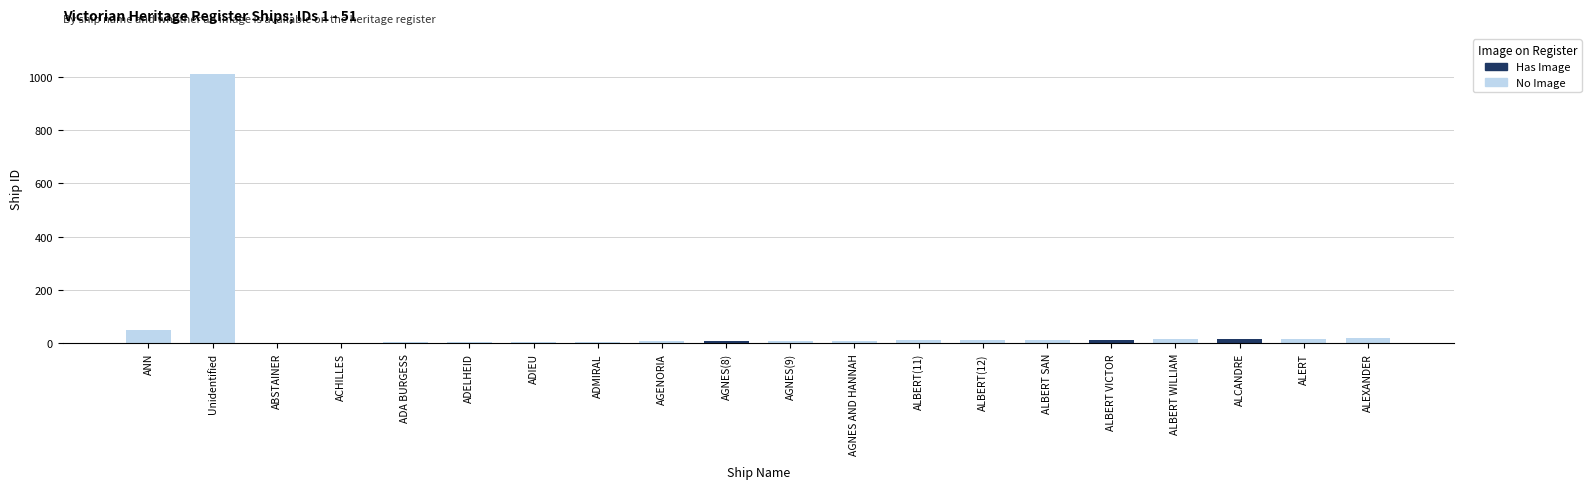

What is the sum of all values?

1231